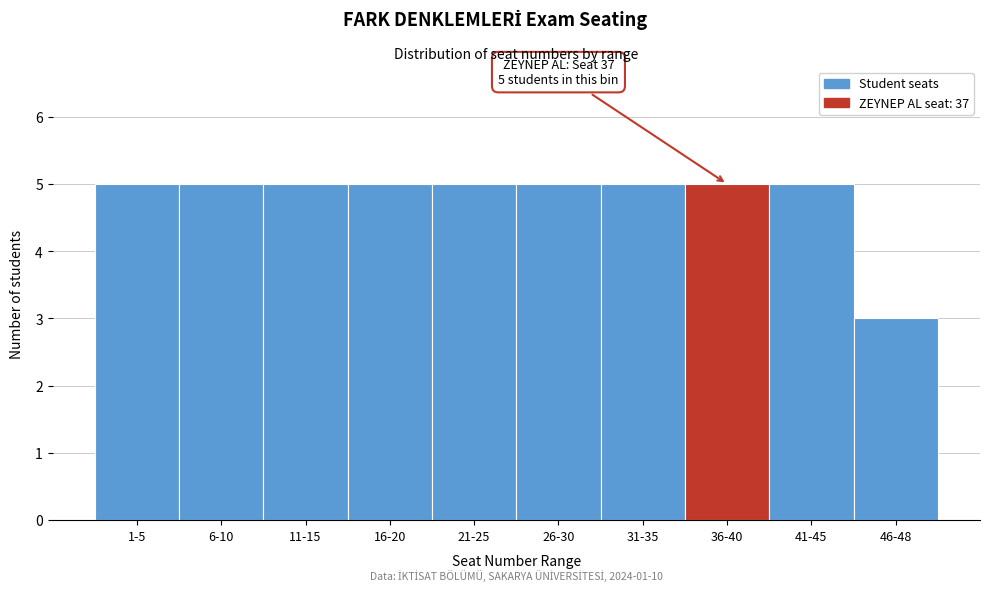

Reading left to right, transcribe all the data shown in this chart.

5	5	5	5	5	5	5	5	5	3